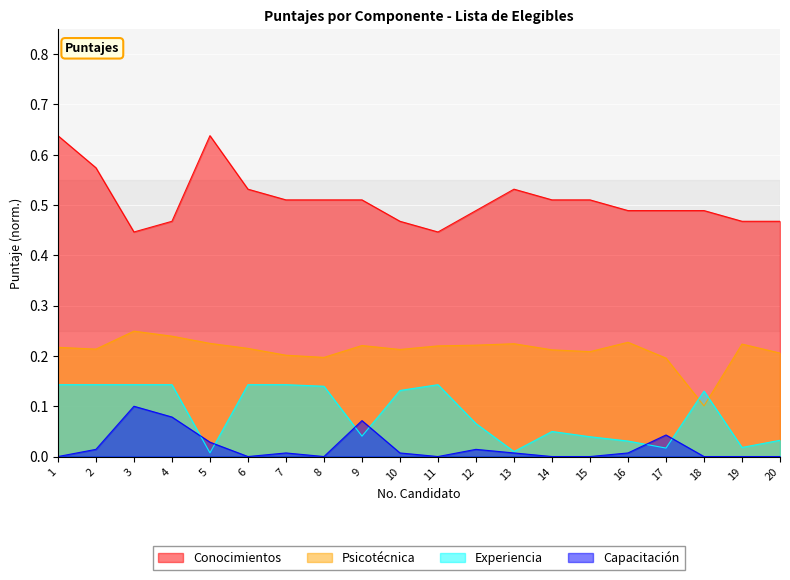

Rank the categories by Psicotécnica value from highest to lowest.

3, 4, 16, 5, 13, 19, 12, 9, 11, 1, 6, 2, 10, 14, 15, 20, 7, 8, 17, 18